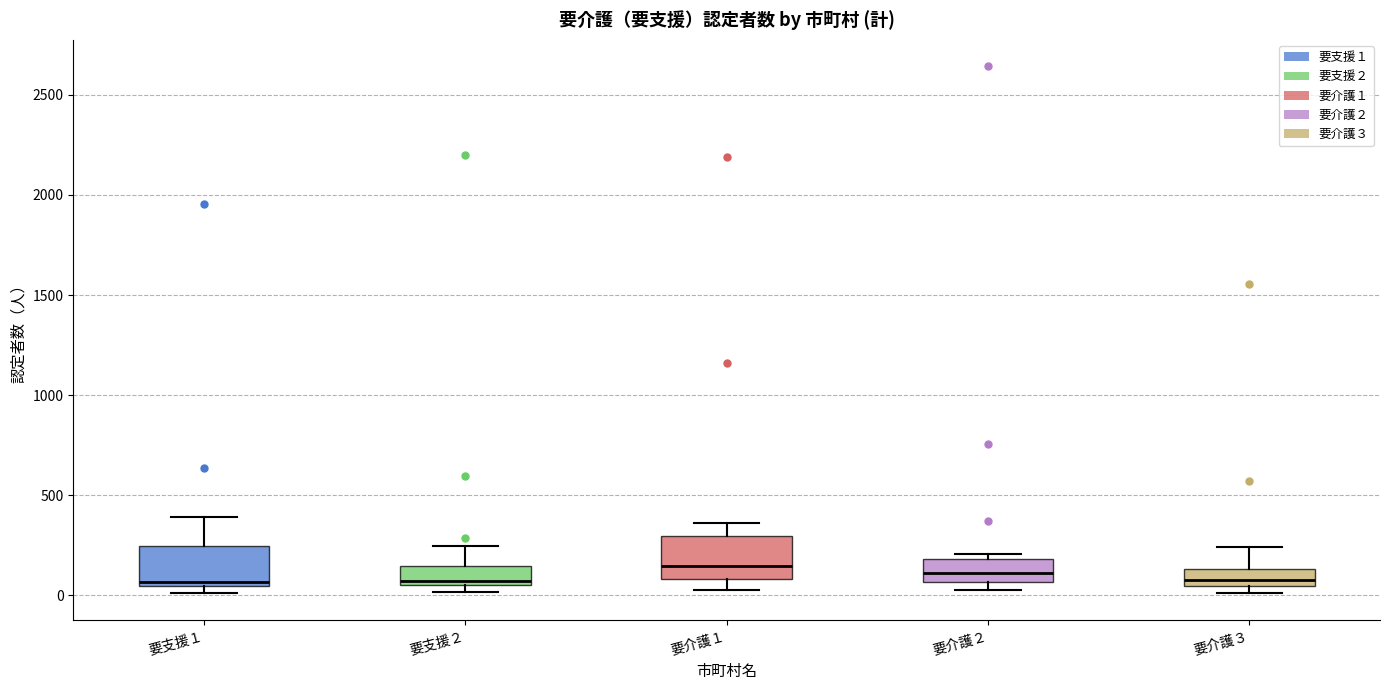

Reading left to right, transcribe this box plot: for each box, give where its median line is, the range the box spans, and where its two whiskers end, as read against the y-axis. The values are not printed on the chart, so give them approximately, as read against the axis.

要支援１: median 50 (just above the box's lower edge), box 50 to 250, whiskers 0 to 400
要支援２: median 50 (just above the box's lower edge), box 50 to 150, whiskers 0 to 250
要介護１: median 150, box 100 to 300, whiskers 50 to 350
要介護２: median 100, box 50 to 200, whiskers 50 (just below the box's lower edge) to 200 (just above the box's upper edge)
要介護３: median 100, box 50 to 150, whiskers 0 to 250